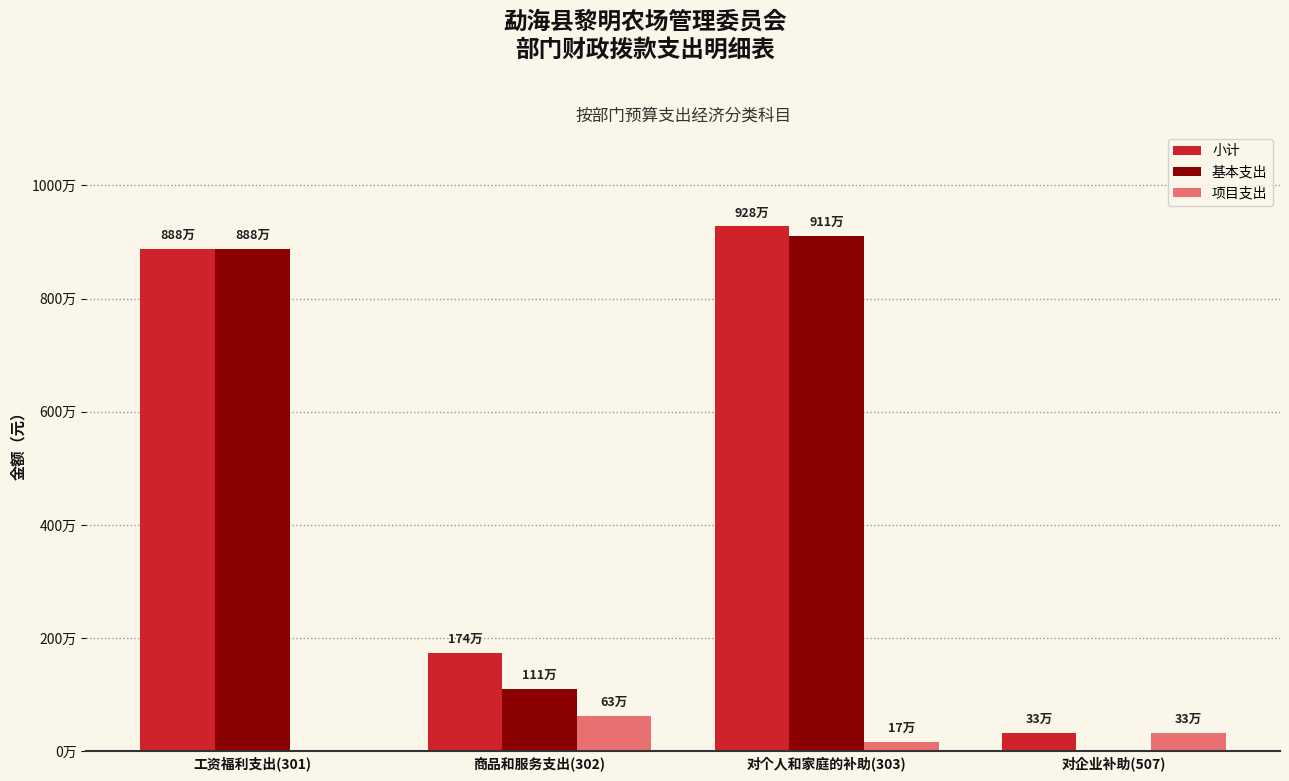

What are all the series names shown in the legend?

小计, 基本支出, 项目支出